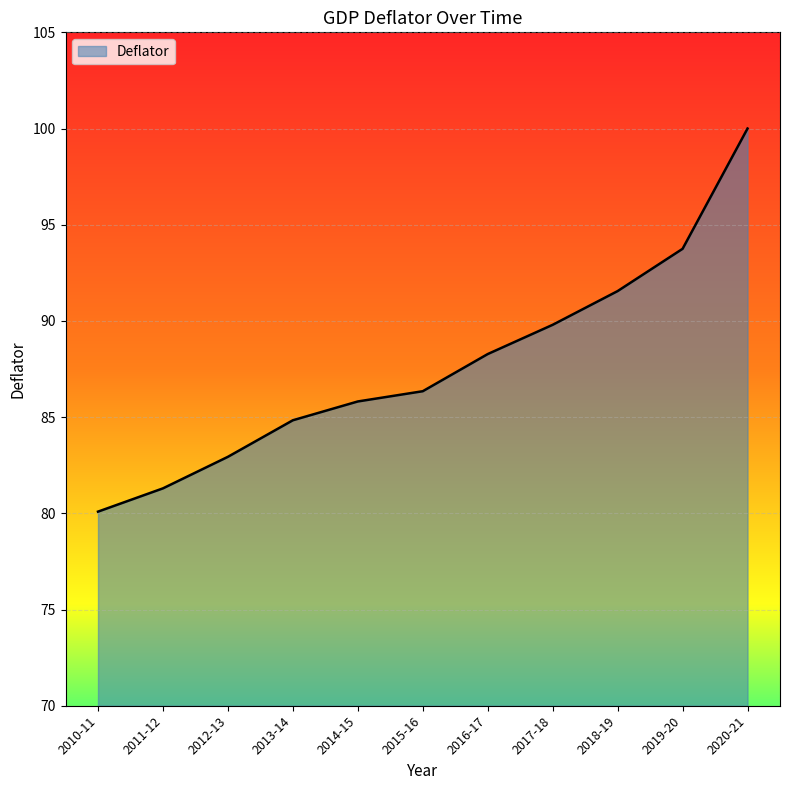

Is it true that the value at 2017-18 is 147.9?

False